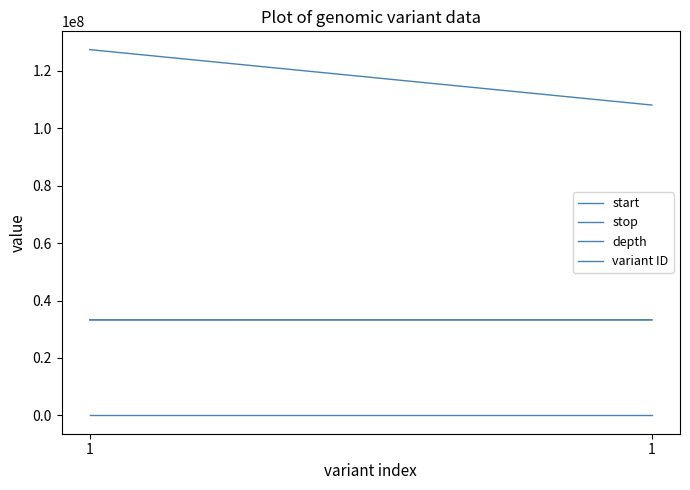

What value does the depth series have at 1?

41